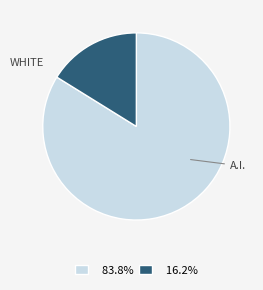

Is there a majority slice in this chart?

Yes